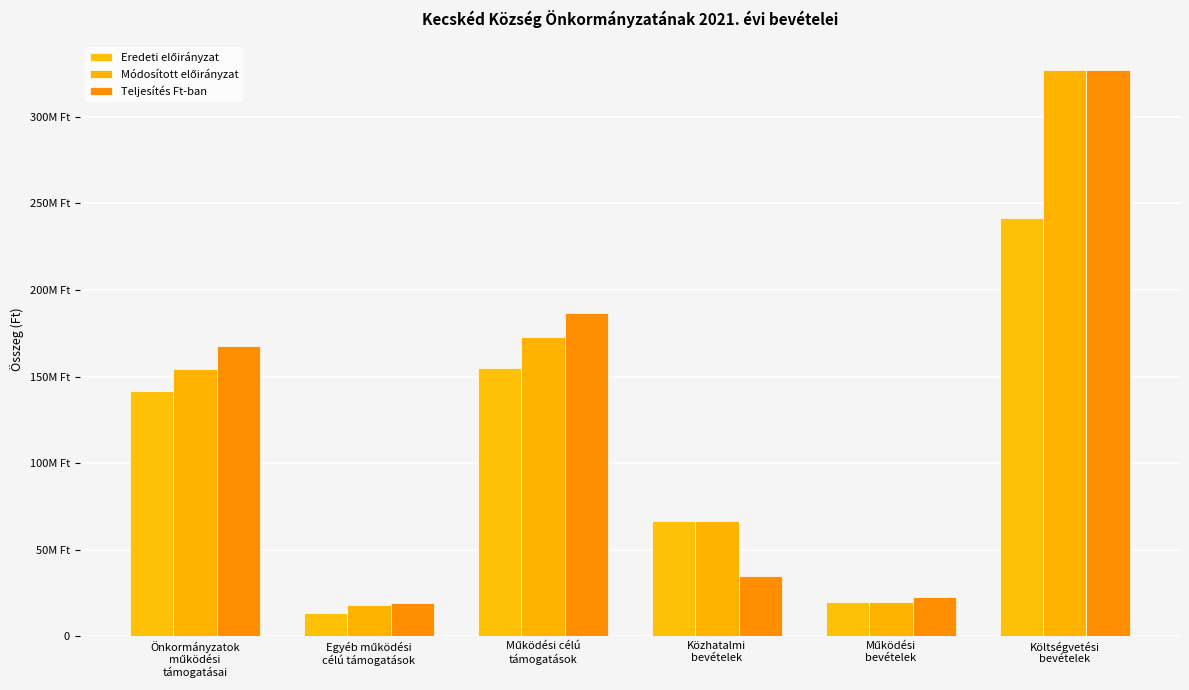

Which has a higher value, Működési
bevételek or Önkormányzatok
működési
támogatásai?

Önkormányzatok
működési
támogatásai